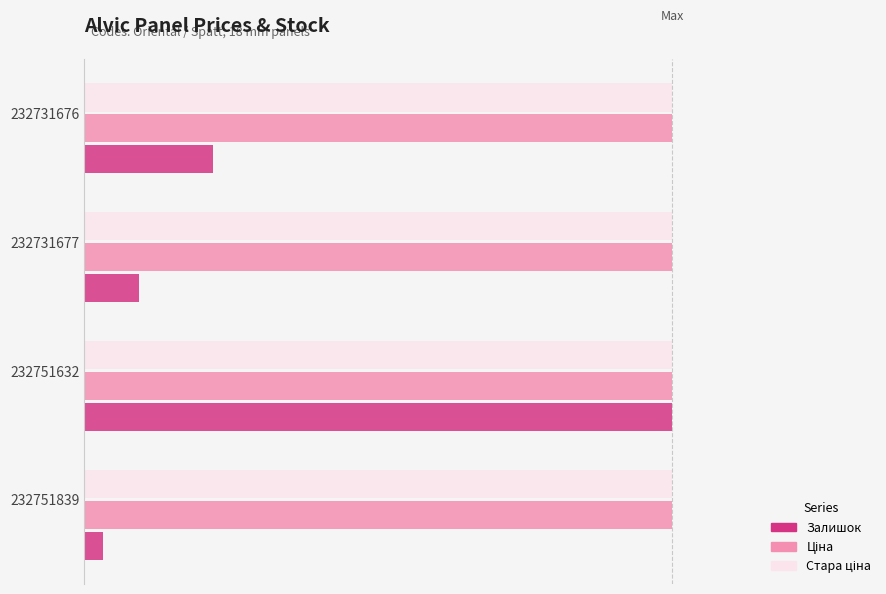

What is the sum of all Залишок values?

1.3